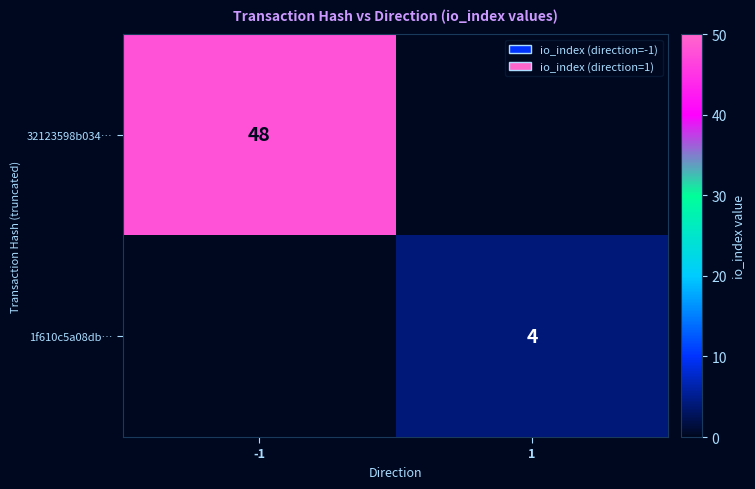

Which category has the lowest value across all series?

1